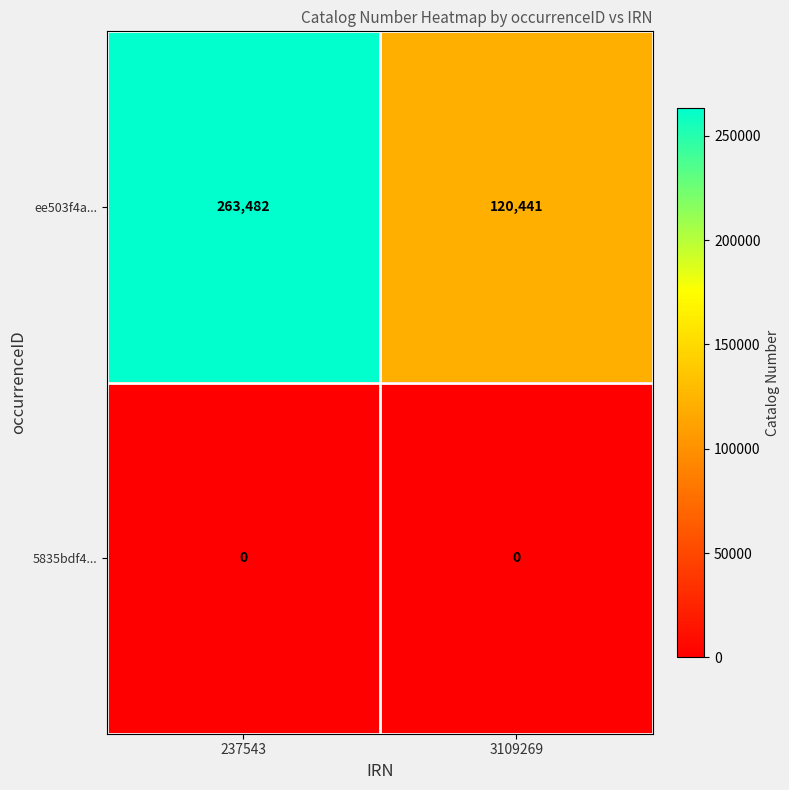

The value of ee503f4a... at 237543 is 263482. True or false?

True